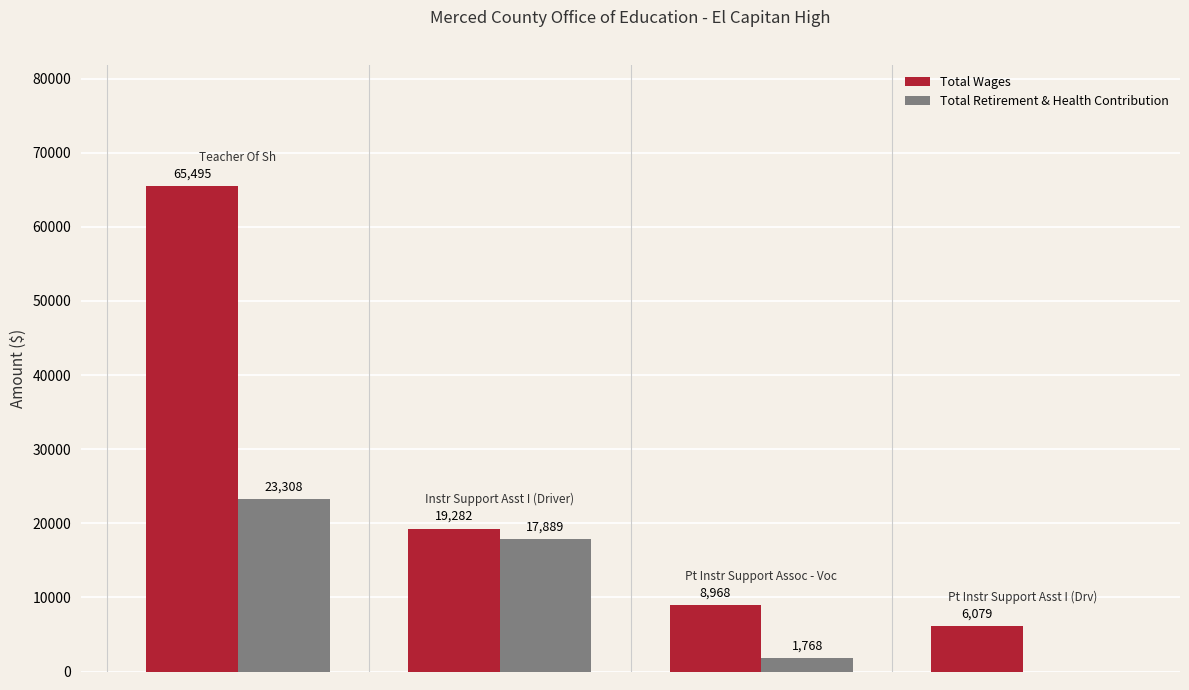

What is the average value of the Total Retirement & Health Contribution series?

10741